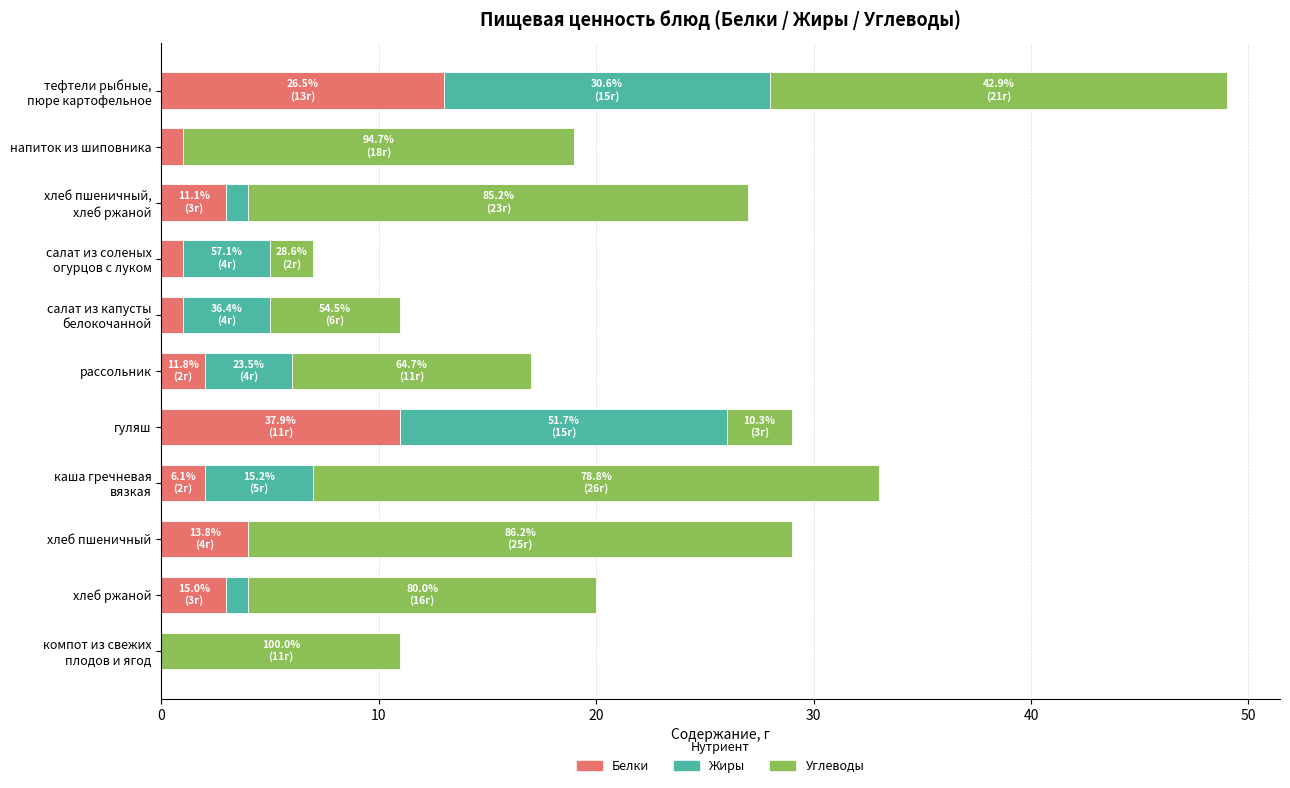

What is the sum of all Белки values?

41